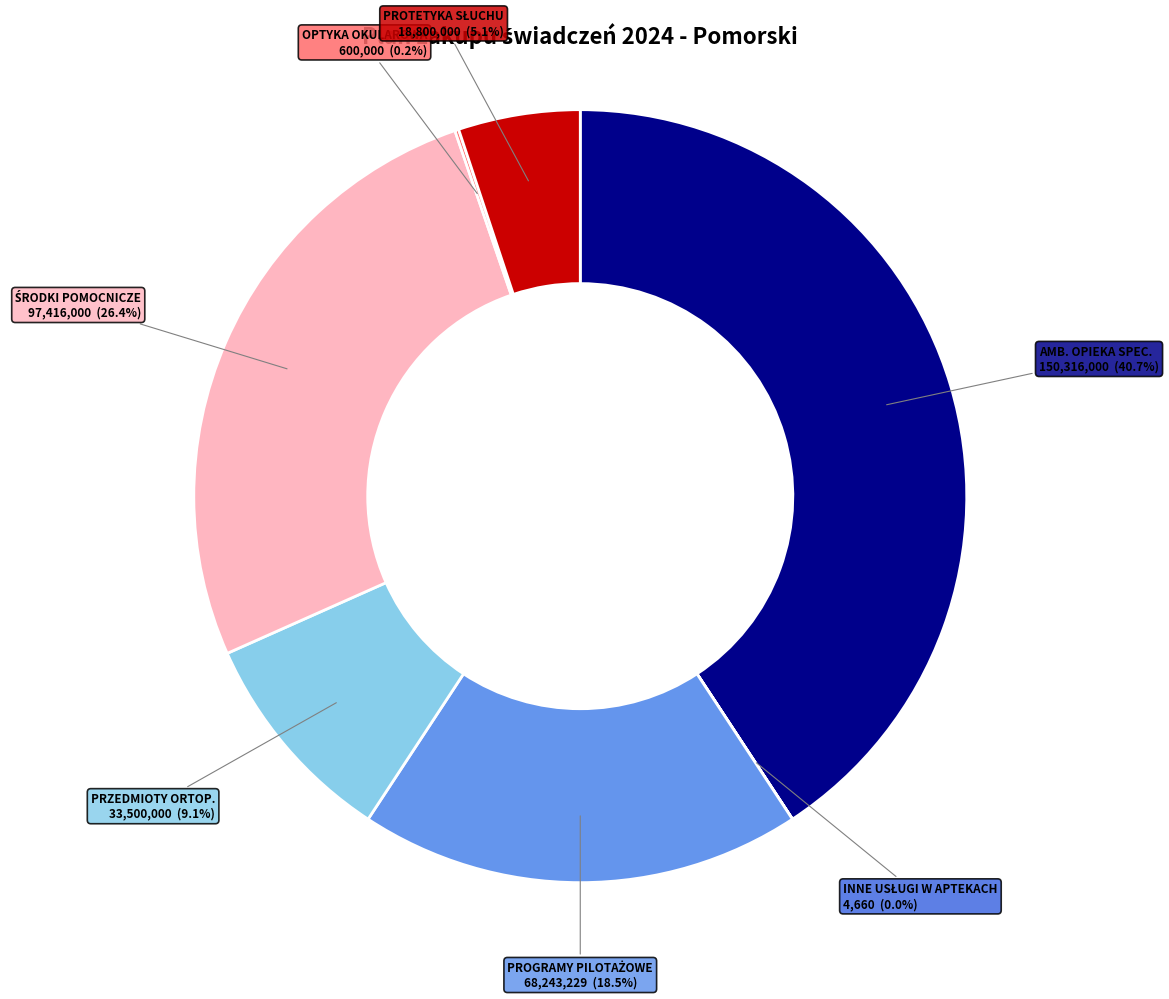

Does any single category account for the majority?

No